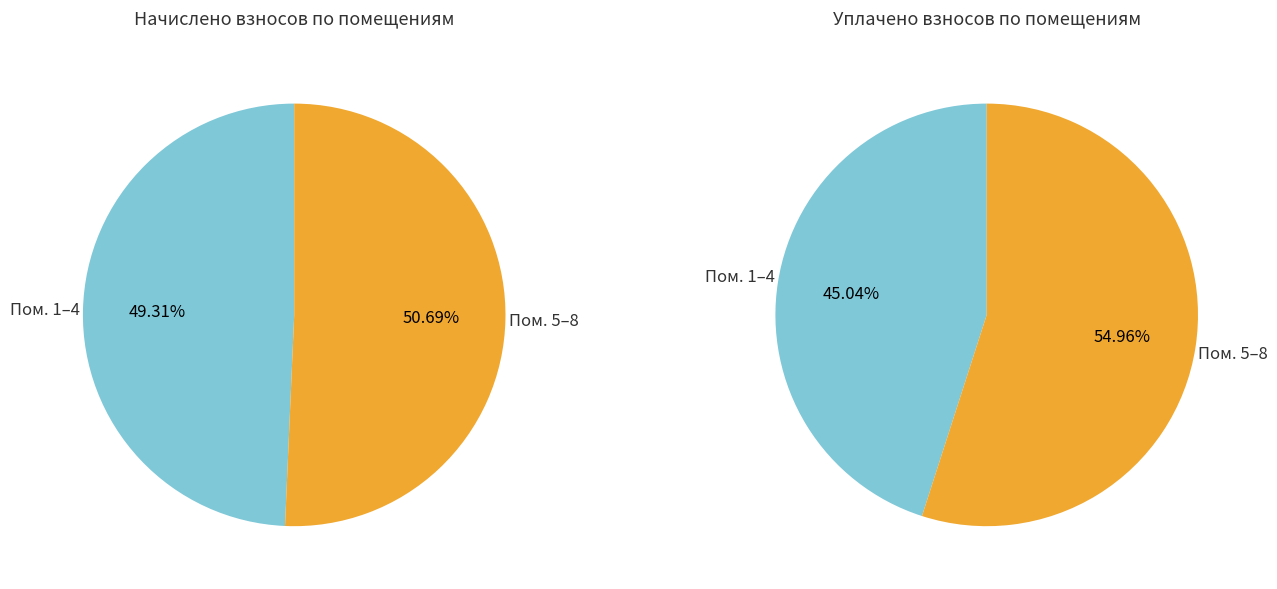

Between 6 and 8, which series saw the biggest shift?

уплачено